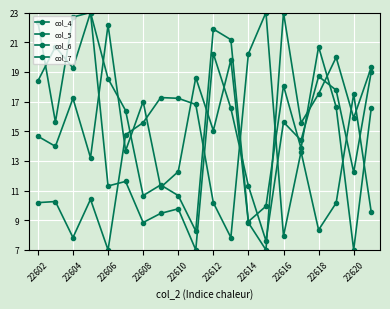

What is the lowest value of the col_7 series?

7.0